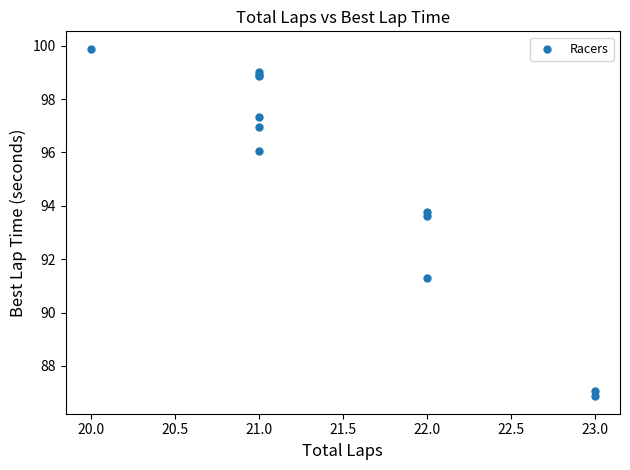

What Y value in the scatter plot is closest to 93?

93.6